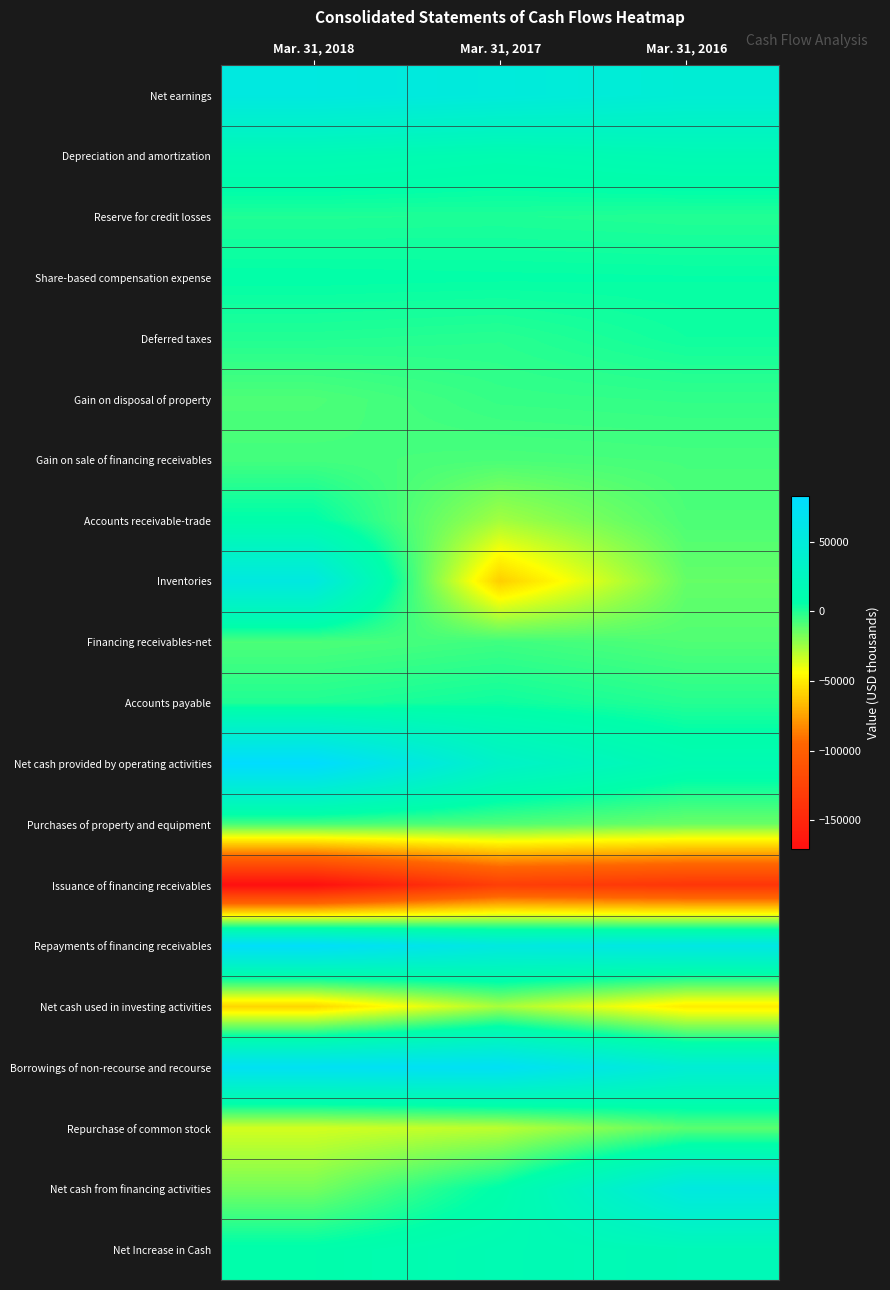

Which label corresponds to the smallest value in the chart?

Mar. 31, 2018